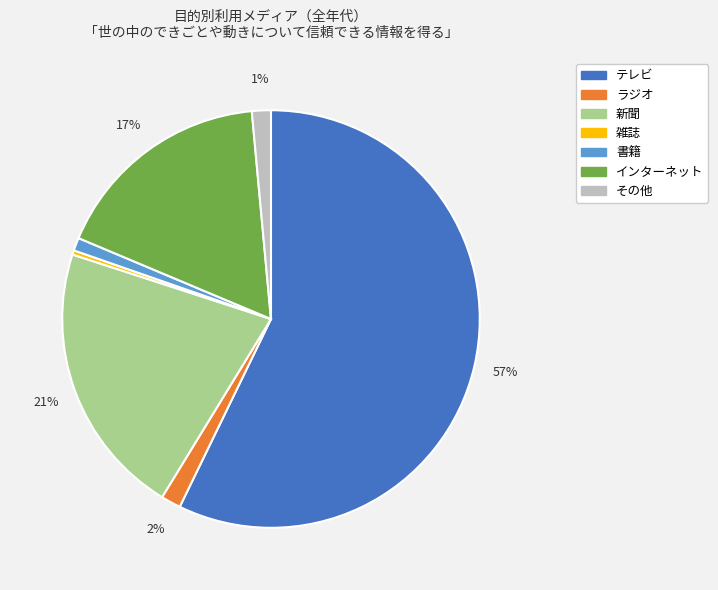

To the nearest percent, what is the average slice percentage?

14%